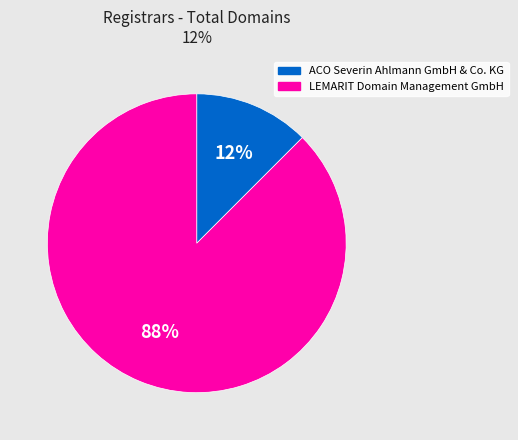

Which category has the biggest portion of the pie?

LEMARIT Domain Management GmbH